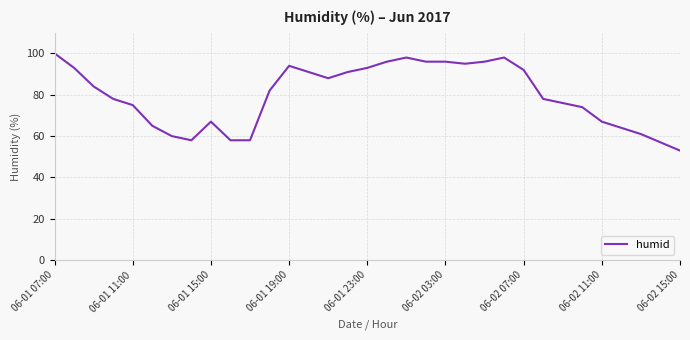

What is the maximum value shown in the chart?

100